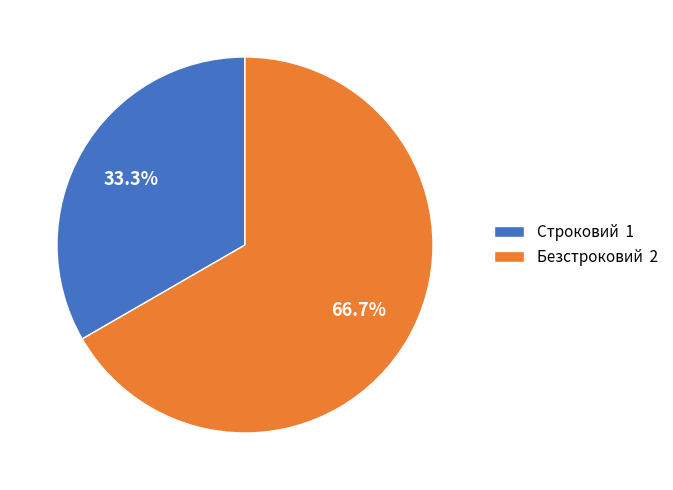

What percentage is the Строковий slice, to the nearest percent?

33%